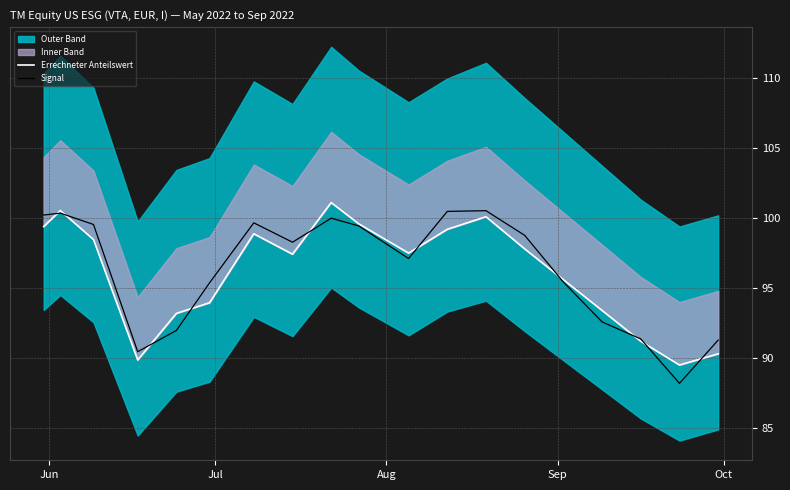

What is the highest value of the Signal series?

100.5